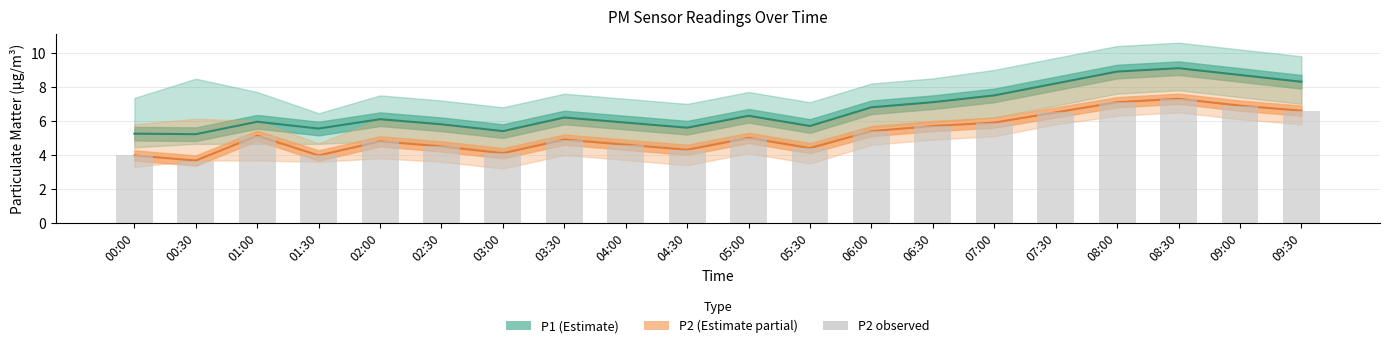

What is the smallest value displayed?

3.7